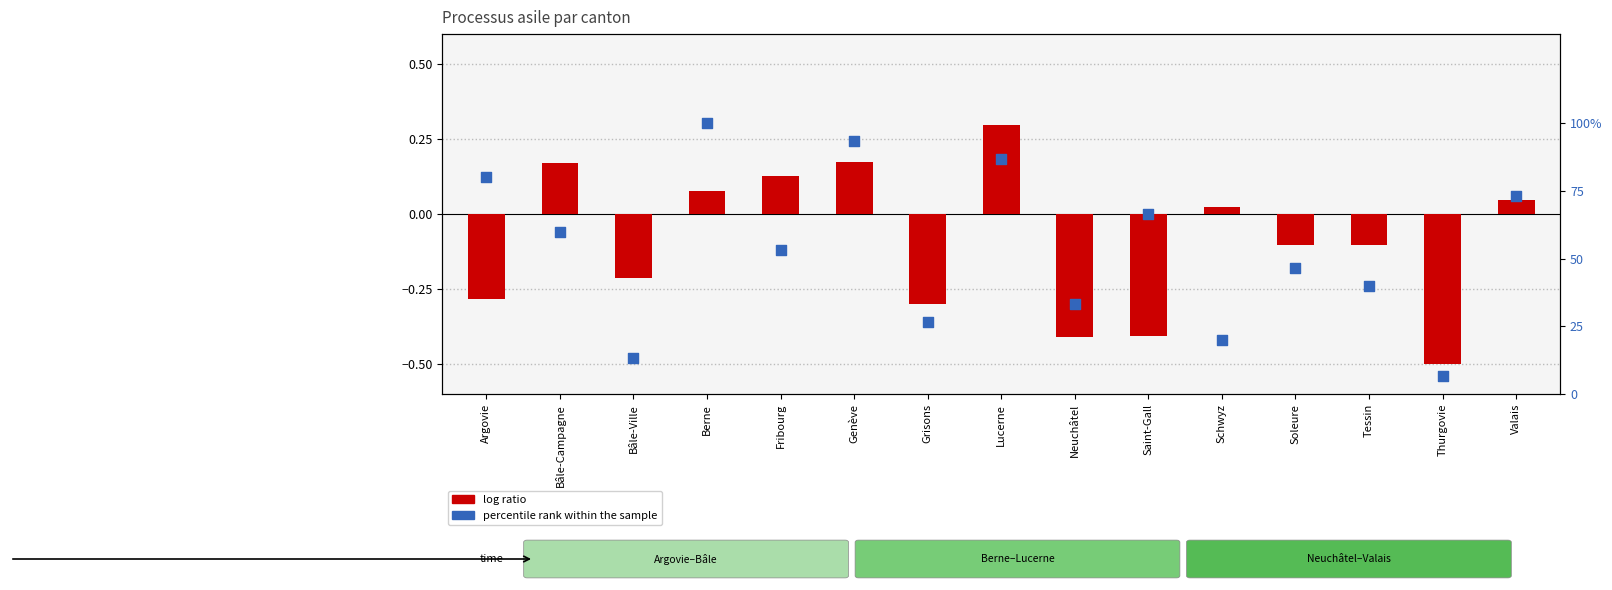

Which series contains the highest Y value?

percentile rank within the sample